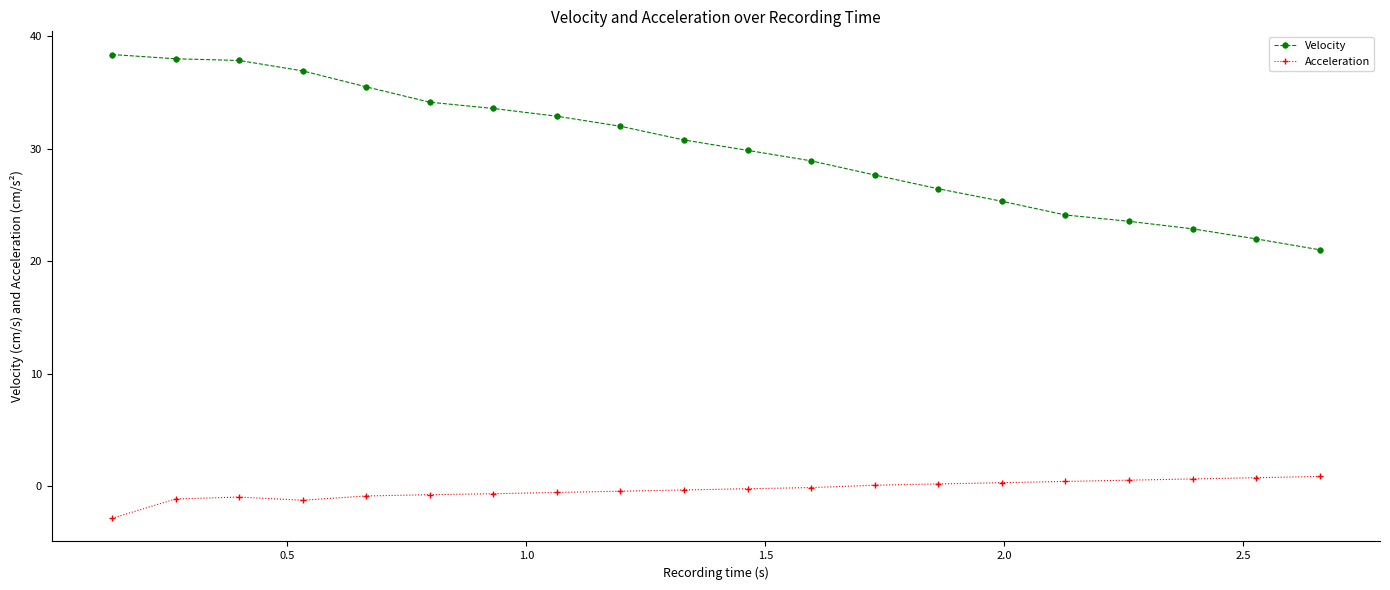

Rank the series by their maximum value, from highest to lowest.

Velocity, Acceleration